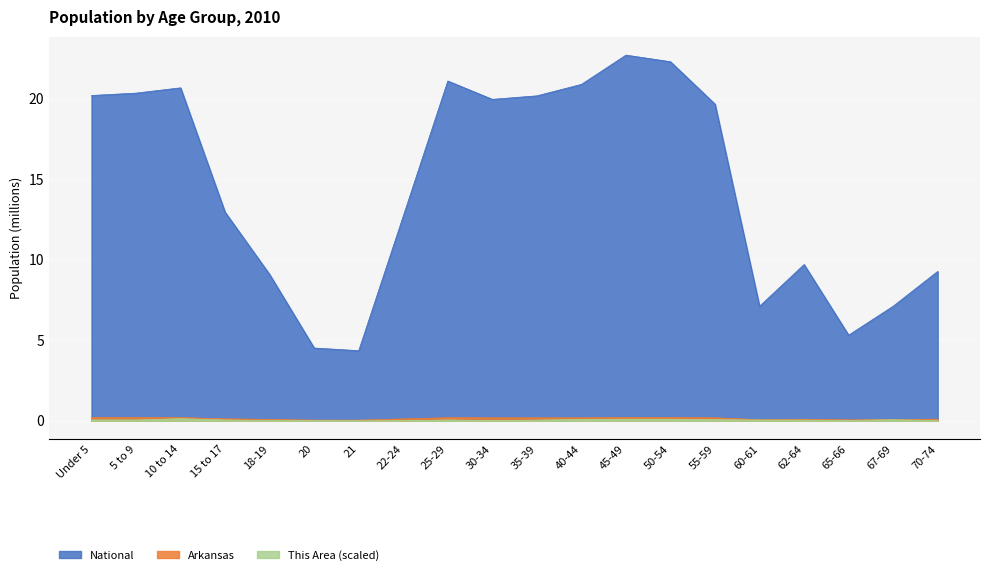

What is the label of the 16th point from the right?

18-19